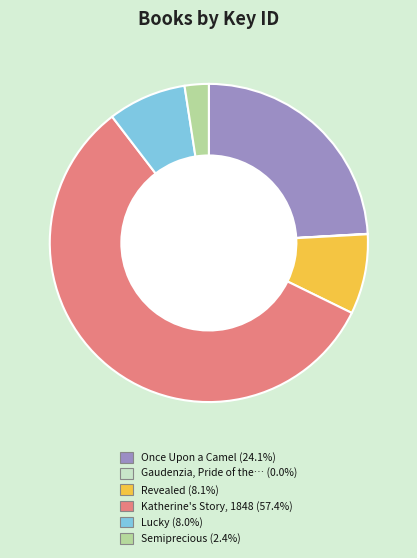

Is there any slice that represents more than half of the pie?

Yes